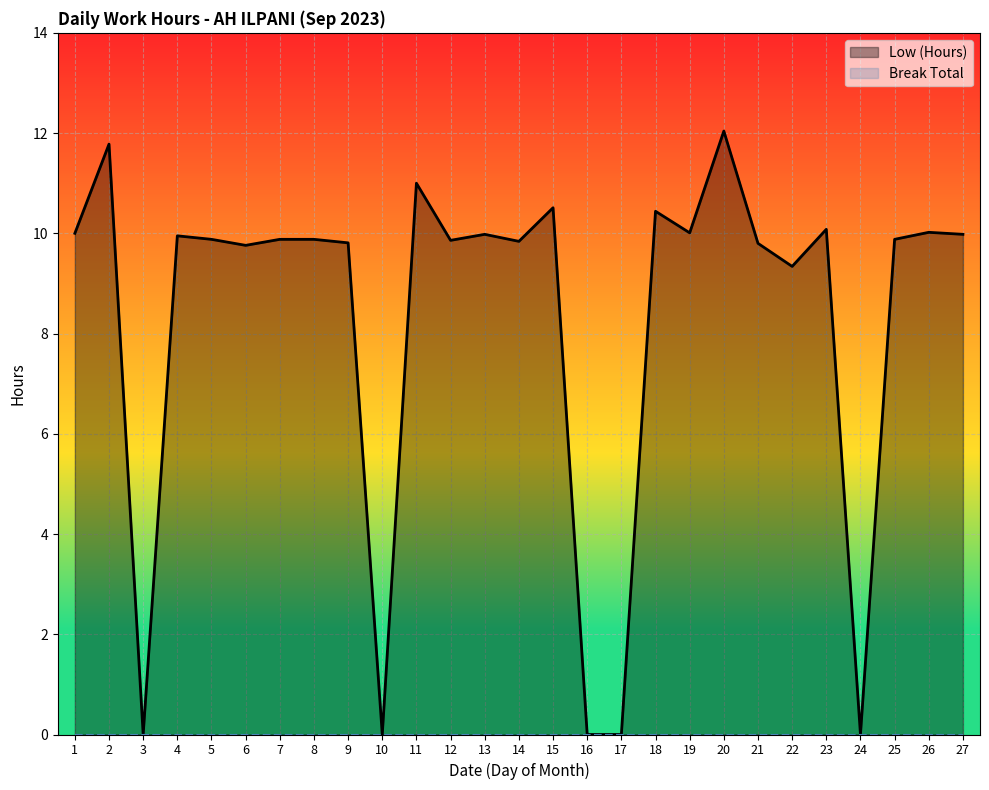

Reading left to right, transcribe all the data shown in this chart.

Low (Hours): 10.0	11.8	0.0	9.9	9.9	9.8	9.9	9.9	9.8	0.0	11.0	9.9	10.0	9.8	10.5	0.0	0.0	10.4	10.0	12.0	9.8	9.3	10.1	0.0	9.9	10.0	10.0
Break Total: 0.0	0.0	0.0	0.0	0.0	0.0	0.0	0.0	0.0	0.0	0.0	0.0	0.0	0.0	0.0	0.0	0.0	0.0	0.0	0.0	0.0	0.0	0.0	0.0	0.0	0.0	0.0